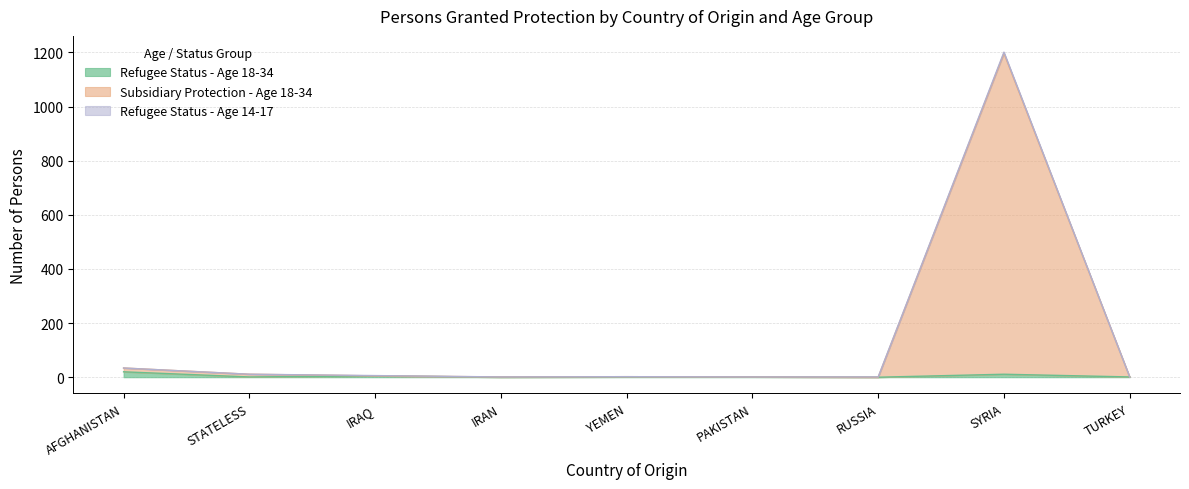

At which category is the sum across all series the highest?

SYRIA